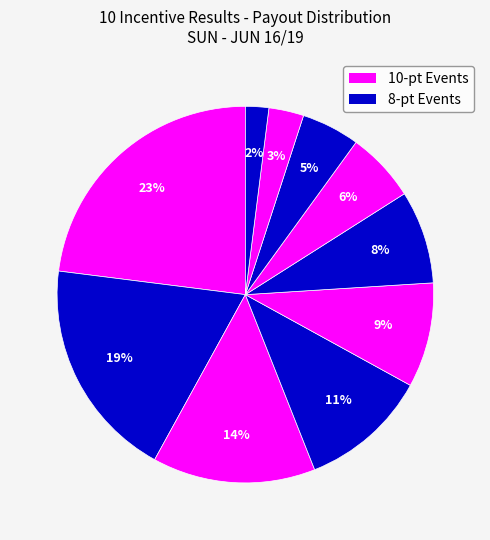

Rank the categories by value from highest to lowest.

1st Place, 2nd Place, 3rd Place, 4th Place, 5th Place, 6th Place, 7th Place, 8th Place, 9th Place, 10th Place